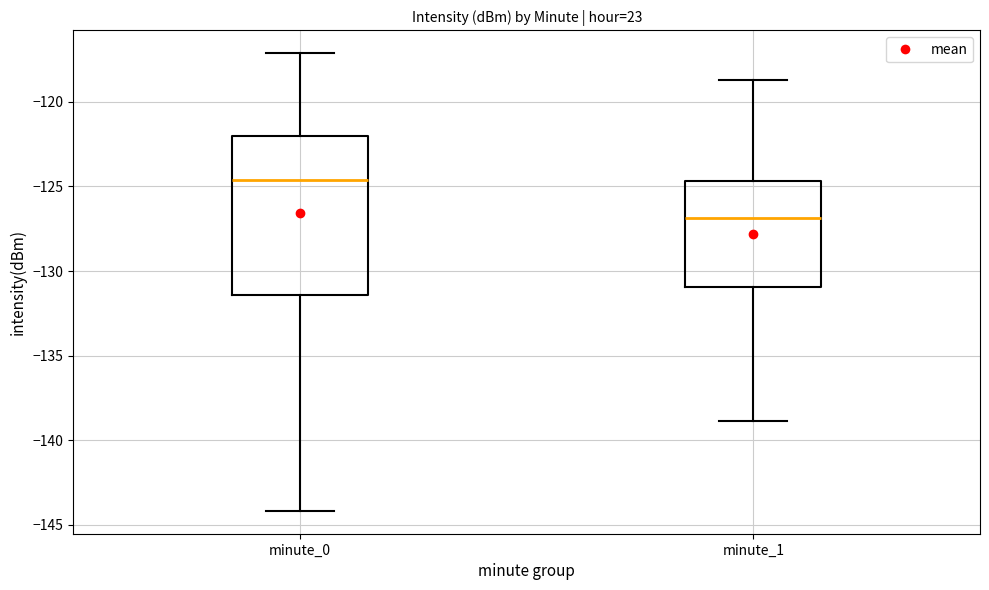

Which box is the tallest, from its lower edge to its upper edge?

minute_0